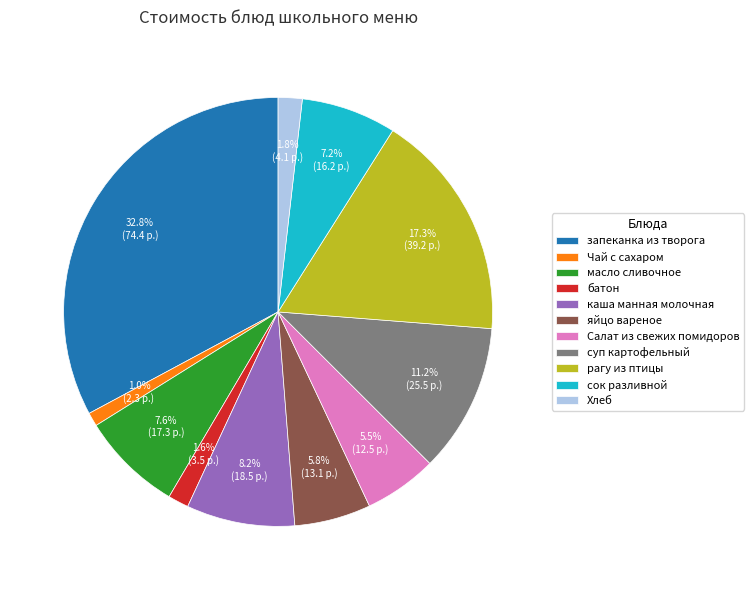

Approximately how many times larger is the value at каша манная молочная compared to рагу из птицы?

0.5